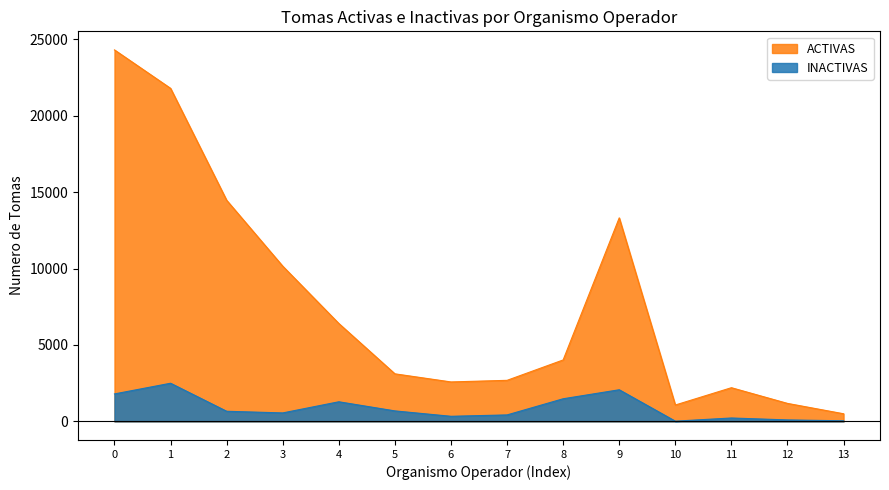

Which series has the widest spread of values?

ACTIVAS